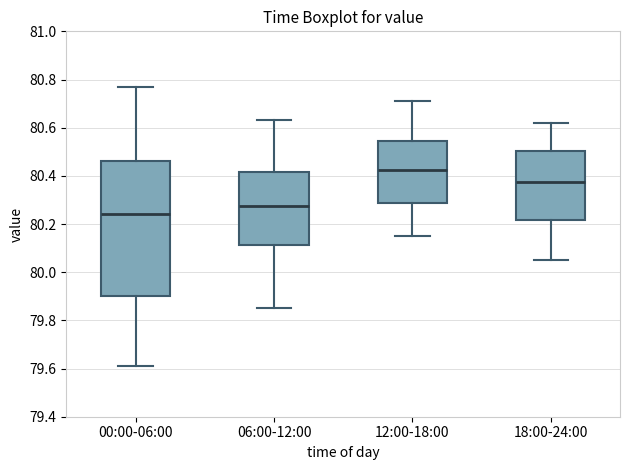

Reading left to right, read every box against the y-axis: the position of its median line, the range the box covers, and the ends of its whiskers. The values are not printed on the chart, so give them approximately, as read against the axis.

00:00-06:00: median 80.24, box 79.90 to 80.46, whiskers 79.62 to 80.78
06:00-12:00: median 80.28, box 80.12 to 80.42, whiskers 79.86 to 80.64
12:00-18:00: median 80.42, box 80.28 to 80.54, whiskers 80.16 to 80.72
18:00-24:00: median 80.38, box 80.22 to 80.50, whiskers 80.06 to 80.62